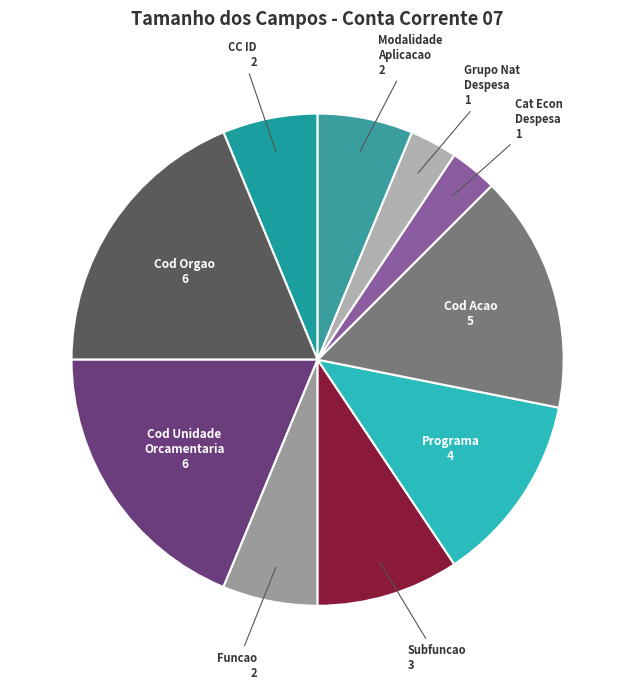

Which slice is the smallest?

categoriaeconomicadespesa